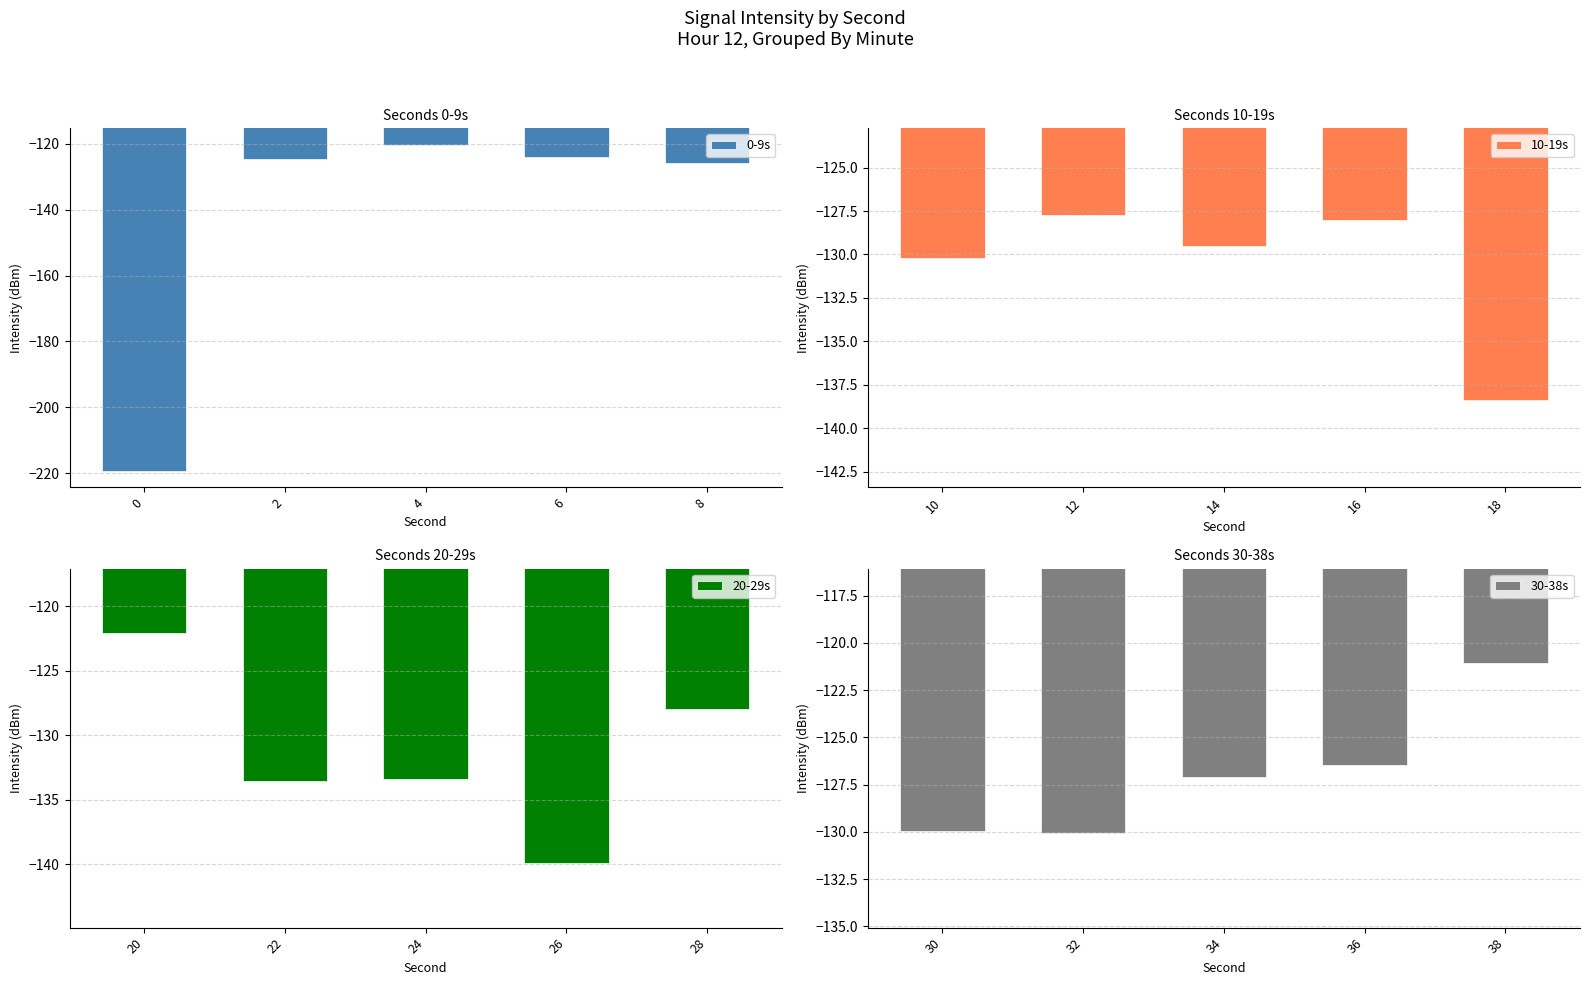

How many data points in 10-19s are less than -129?

3